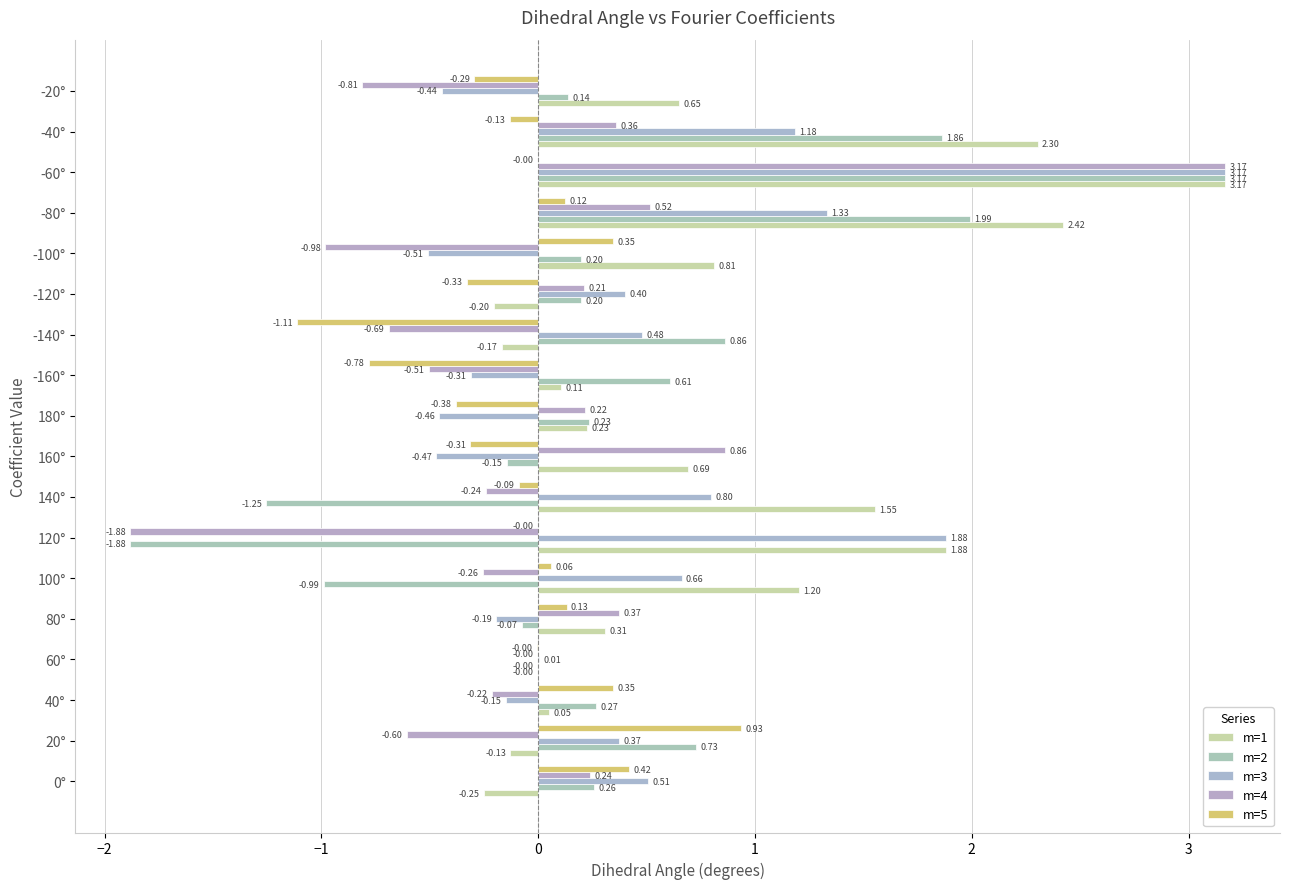

Reading left to right, extract all data points from this chart.

m=1: -0.3	-0.1	0.1	-0.0	0.3	1.2	1.9	1.6	0.7	0.2	0.1	-0.2	-0.2	0.8	2.4	3.2	2.3	0.7
m=2: 0.3	0.7	0.3	-0.0	-0.1	-1.0	-1.9	-1.3	-0.1	0.2	0.6	0.9	0.2	0.2	2.0	3.2	1.9	0.1
m=3: 0.5	0.4	-0.1	0.0	-0.2	0.7	1.9	0.8	-0.5	-0.5	-0.3	0.5	0.4	-0.5	1.3	3.2	1.2	-0.4
m=4: 0.2	-0.6	-0.2	-0.0	0.4	-0.3	-1.9	-0.2	0.9	0.2	-0.5	-0.7	0.2	-1.0	0.5	3.2	0.4	-0.8
m=5: 0.4	0.9	0.3	-0.0	0.1	0.1	-0.0	-0.1	-0.3	-0.4	-0.8	-1.1	-0.3	0.3	0.1	-0.0	-0.1	-0.3